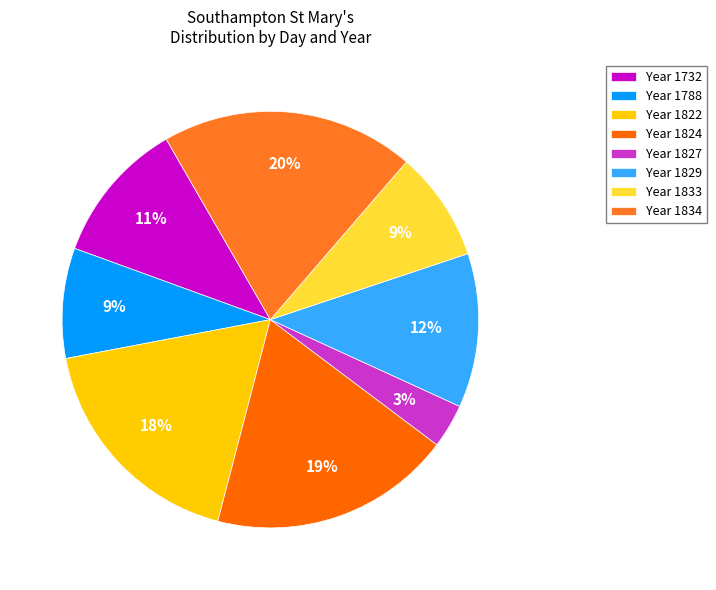

Which slice is the largest?

Year 1834